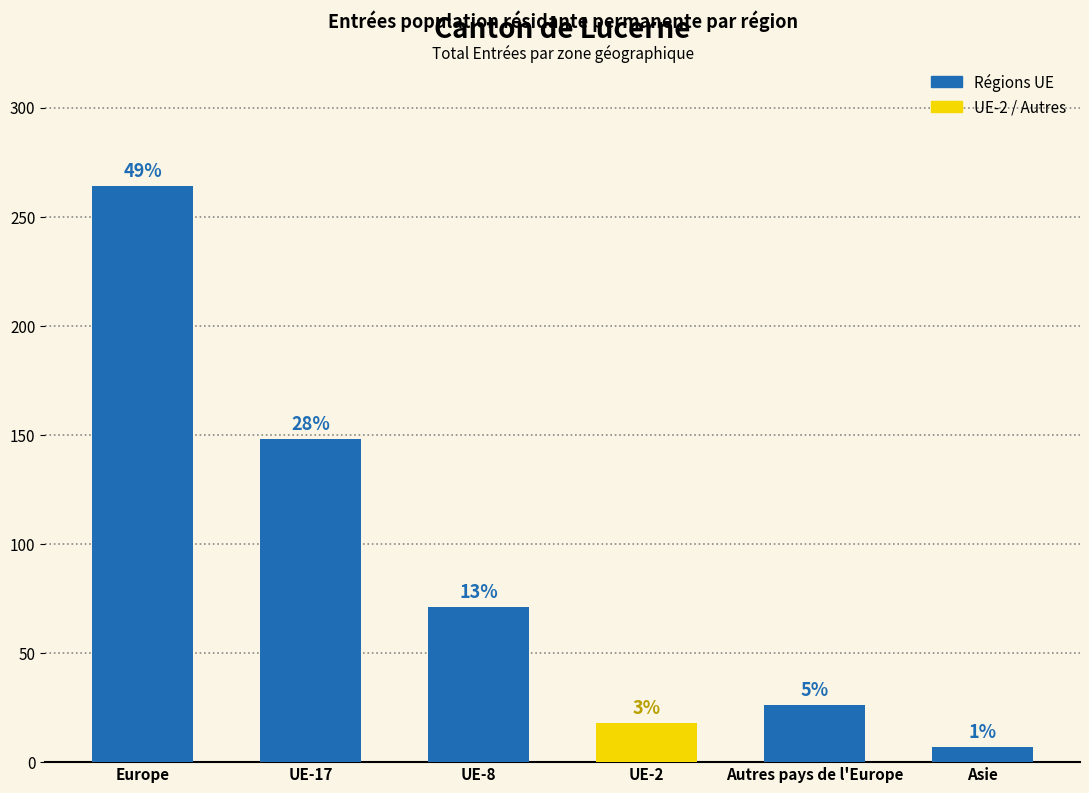

Approximately how many times larger is the value at Autres pays de l'Europe compared to UE-17?

0.2